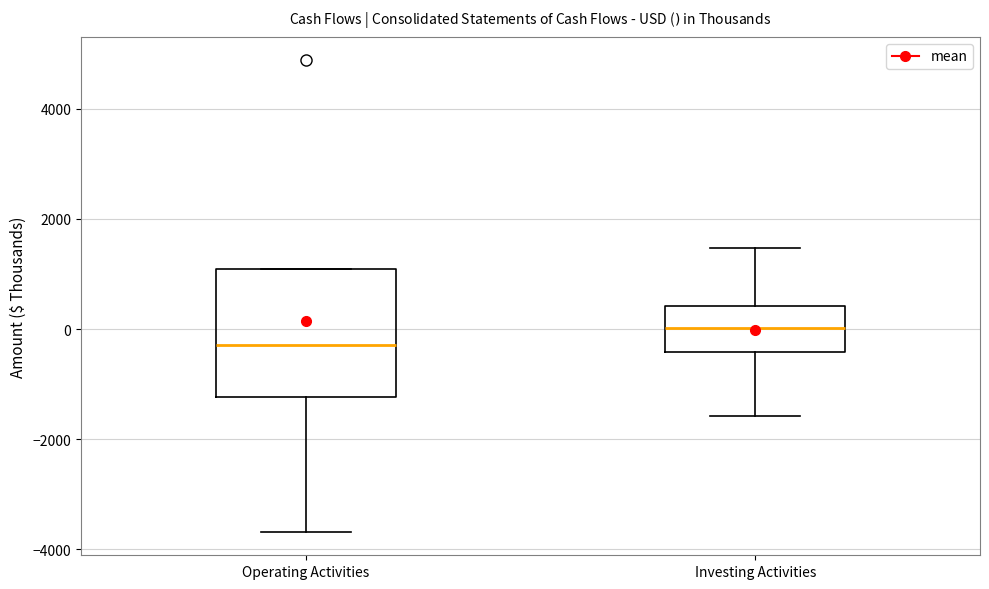

Reading left to right, read every box against the y-axis: the position of its median line, the range the box covers, and the ends of its whiskers. The values are not printed on the chart, so give them approximately, as read against the axis.

Operating Activities: median -200, box -1200 to 1000, whiskers -3600 to 1000
Investing Activities: median 0, box -400 to 400, whiskers -1600 to 1400